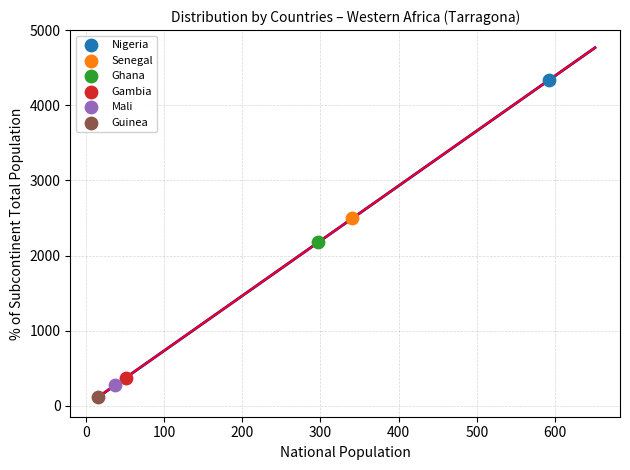

What are all the series names shown in the legend?

Nigeria, Senegal, Ghana, Gambia, Mali, Guinea